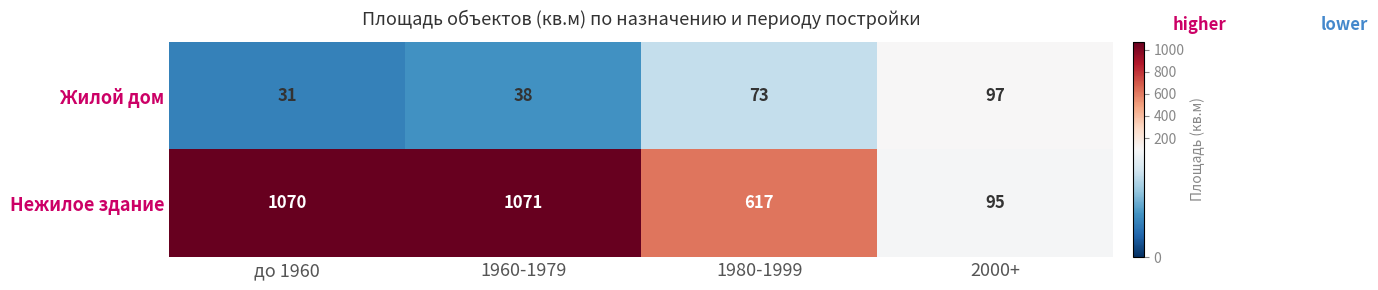

Which series has the largest total across all categories?

Нежилое здание